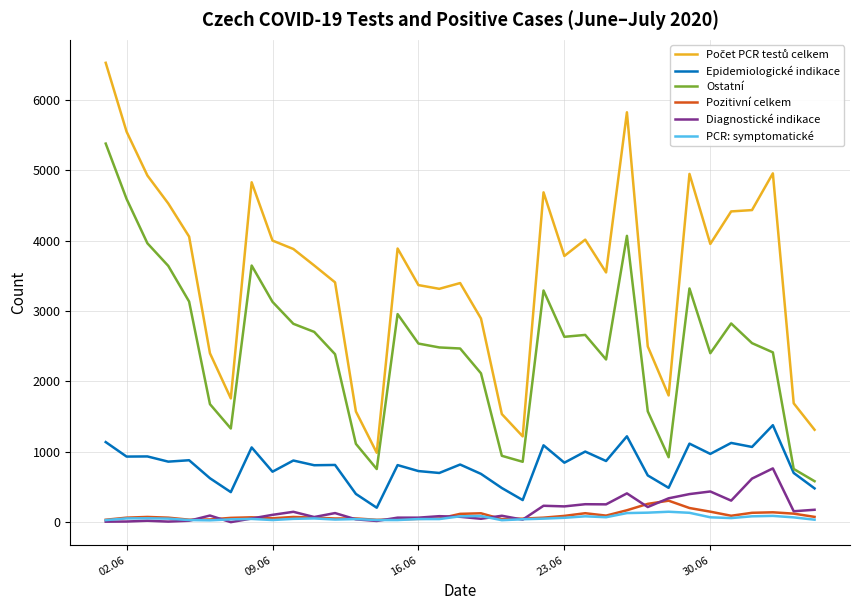

What is the minimum value for Epidemiologické indikace?

205